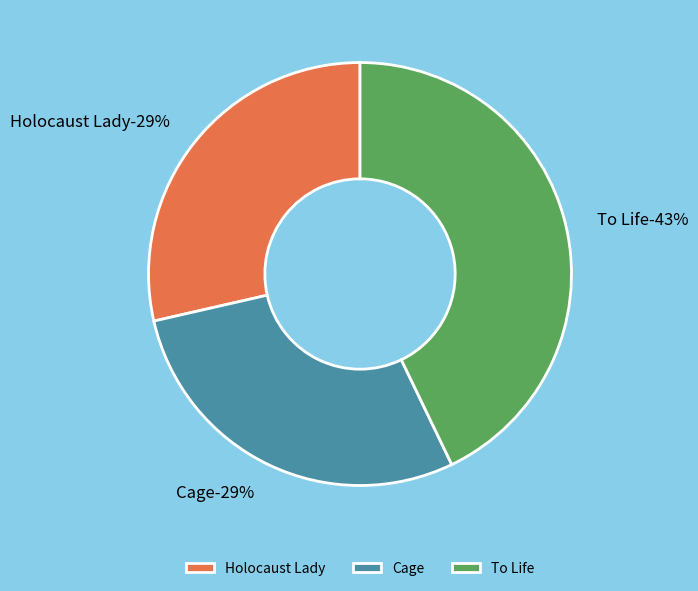

Does Holocaust Lady account for over 50% of the chart?

No